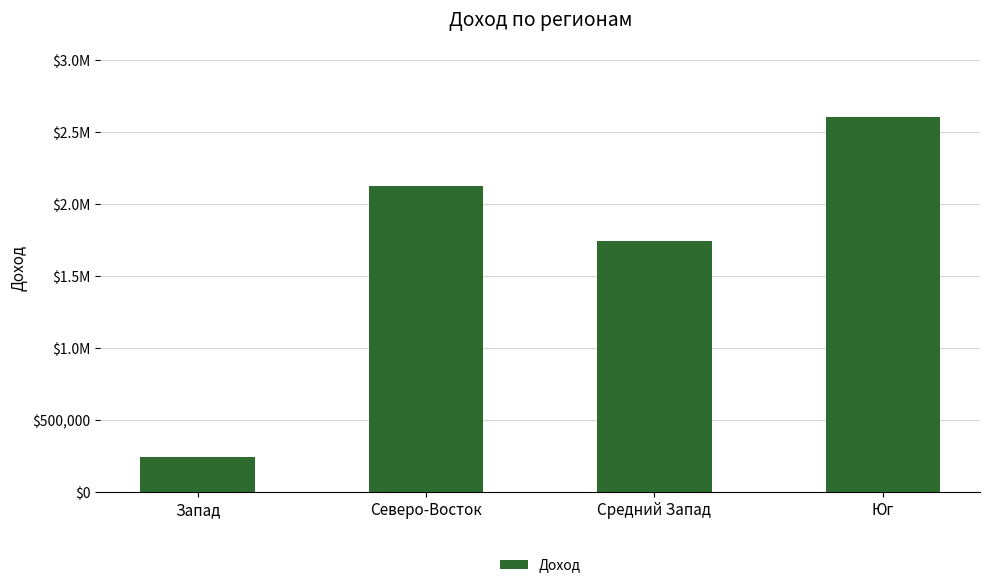

Does the chart contain any negative values?

No